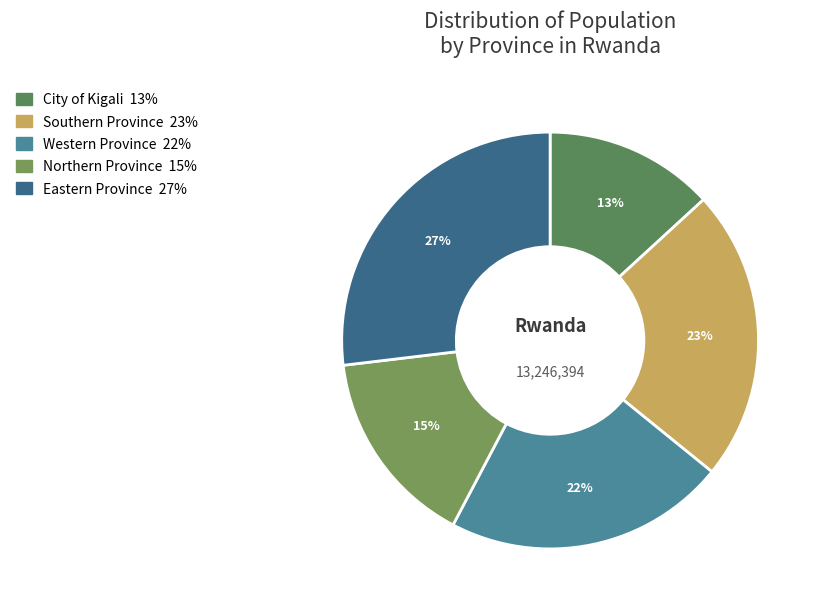

True or false: Southern Province accounts for 12% of the total.

False